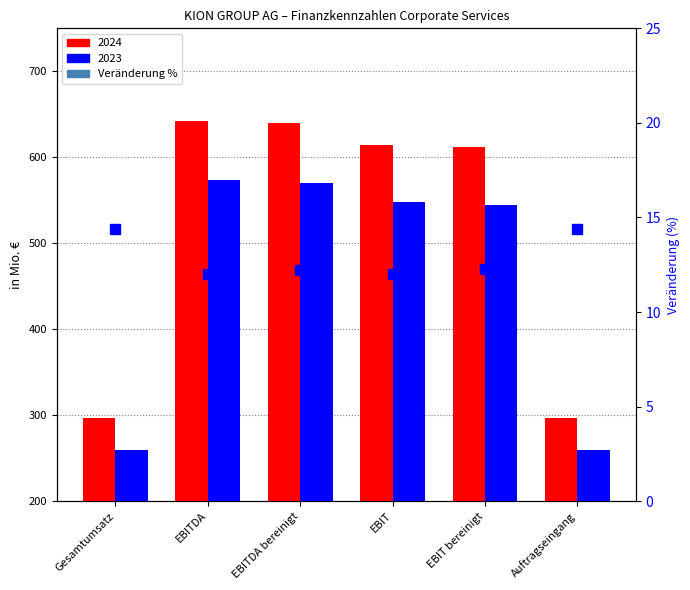

Approximately how many times larger is the value at EBIT compared to EBITDA?

1.0